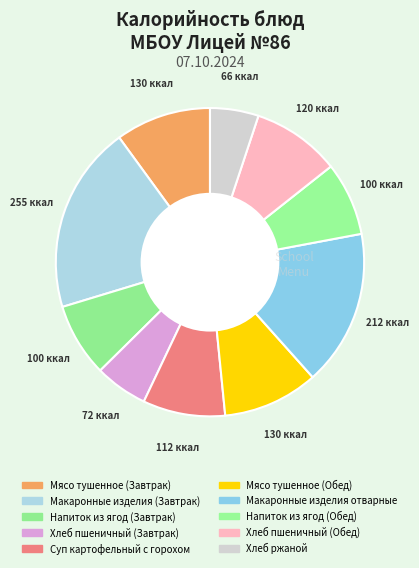

To the nearest percent, what percentage of the pie is Хлеб пшеничный (Завтрак)?

6%